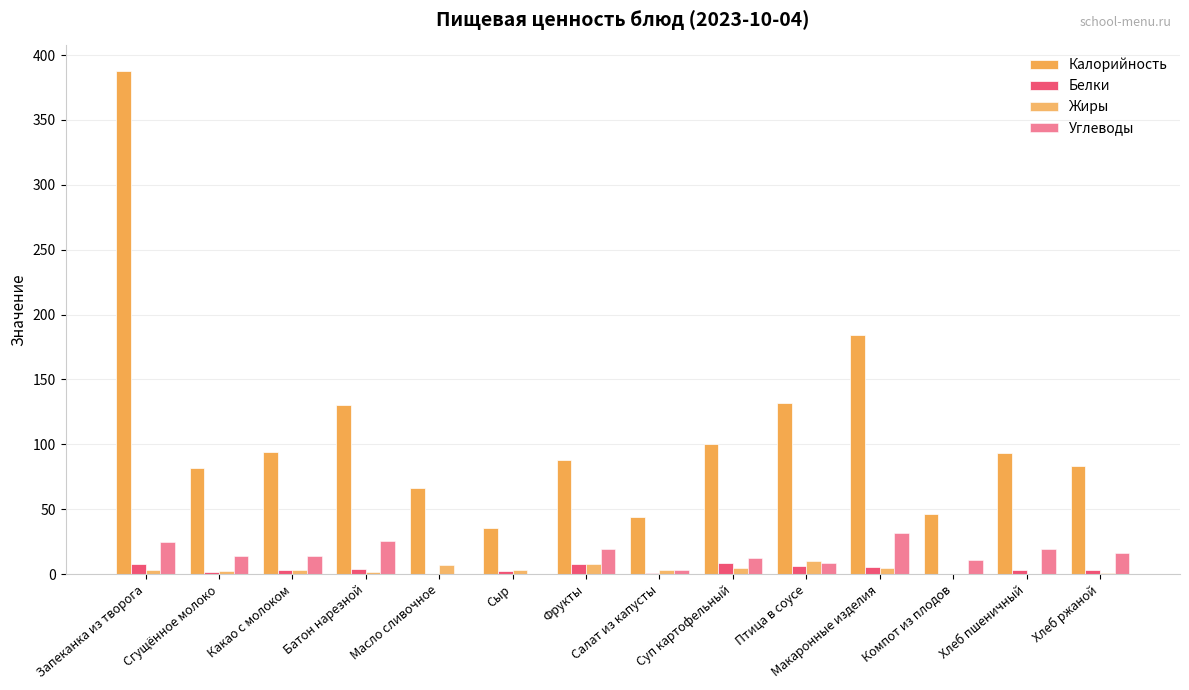

Reading right to left, transcribe all the data shown in this chart.

Калорийность: Хлеб ржаной=83.2	Хлеб пшеничный=93.6	Компот из плодов=46.0	Макаронные изделия=184.5	Птица в соусе=131.8	Суп картофельный=100.4	Салат из капусты=43.8	Фрукты=88.0	Сыр=35.8	Масло сливочное=66.2	Батон нарезной=130.5	Какао с молоком=94.0	Сгущённое молоко=81.8	Запеканка из творога=388.0
Белки: Хлеб ржаной=3.2	Хлеб пшеничный=3.0	Компот из плодов=0.1	Макаронные изделия=5.5	Птица в соусе=6.4	Суп картофельный=8.4	Салат из капусты=0.7	Фрукты=8.0	Сыр=2.3	Масло сливочное=0.1	Батон нарезной=3.8	Какао с молоком=3.3	Сгущённое молоко=1.8	Запеканка из творога=7.8
Жиры: Хлеб ржаной=0.6	Хлеб пшеничный=0.3	Компот из плодов=0.1	Макаронные изделия=5.0	Птица в соусе=10.0	Суп картофельный=5.1	Салат из капусты=3.1	Фрукты=8.0	Сыр=3.0	Масло сливочное=7.2	Батон нарезной=1.4	Какао с молоком=2.9	Сгущённое молоко=2.1	Запеканка из творога=3.0
Углеводы: Хлеб ржаной=16.0	Хлеб пшеничный=19.7	Компот из плодов=11.1	Макаронные изделия=31.6	Птица в соусе=9.0	Суп картофельный=12.6	Салат из капусты=3.3	Фрукты=19.2	Сыр=0.0	Масло сливочное=0.1	Батон нарезной=25.7	Какао с молоком=13.8	Сгущённое молоко=13.9	Запеканка из творога=25.0